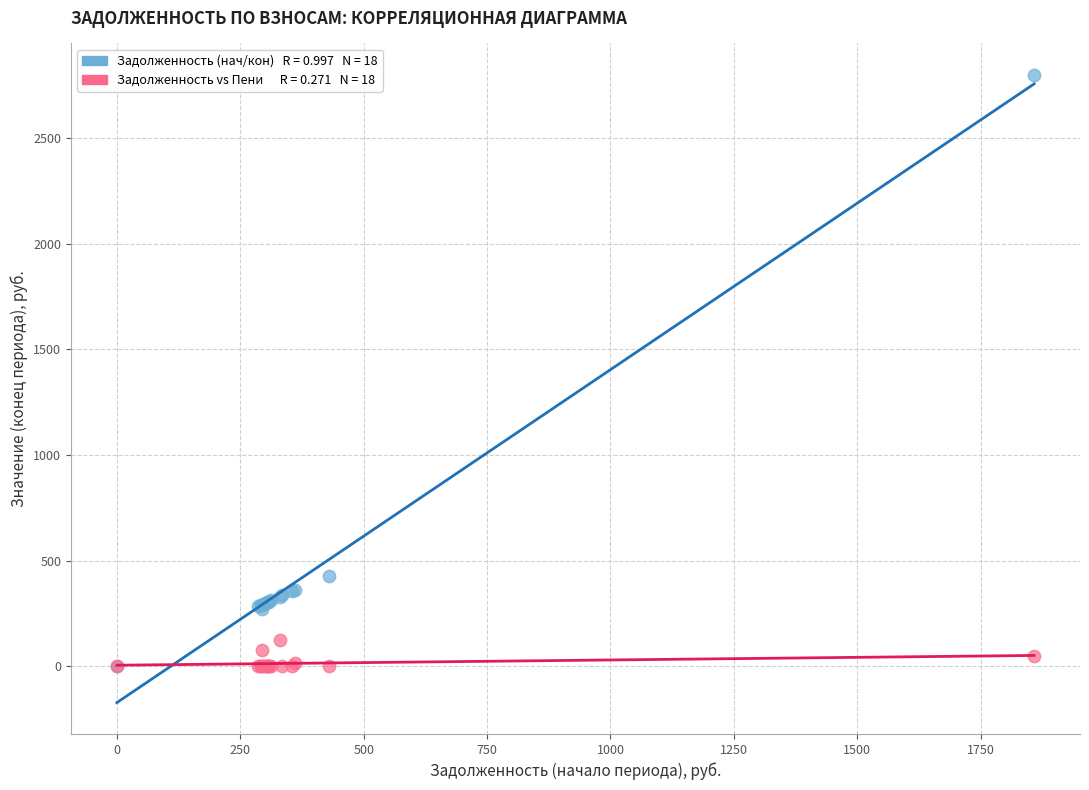

Across all series, what Y value is closest to 1398?

429.9